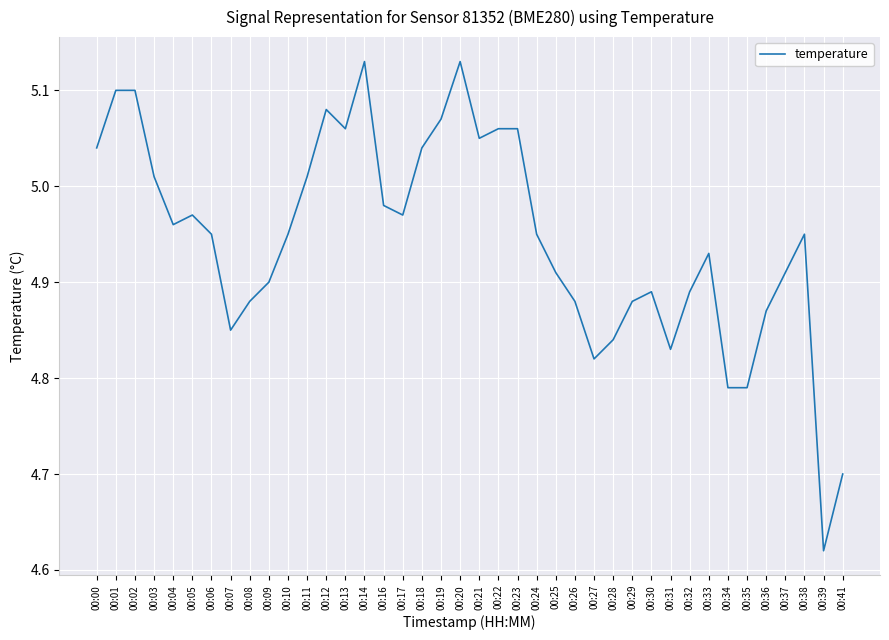

Is it true that the value at 00:09 is 4.9?

True